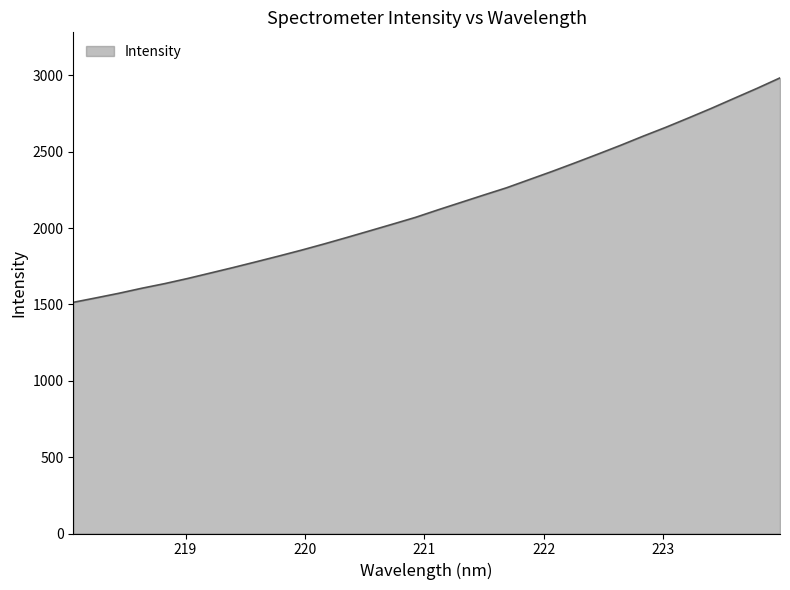

What is the maximum value shown in the chart?

2983.4